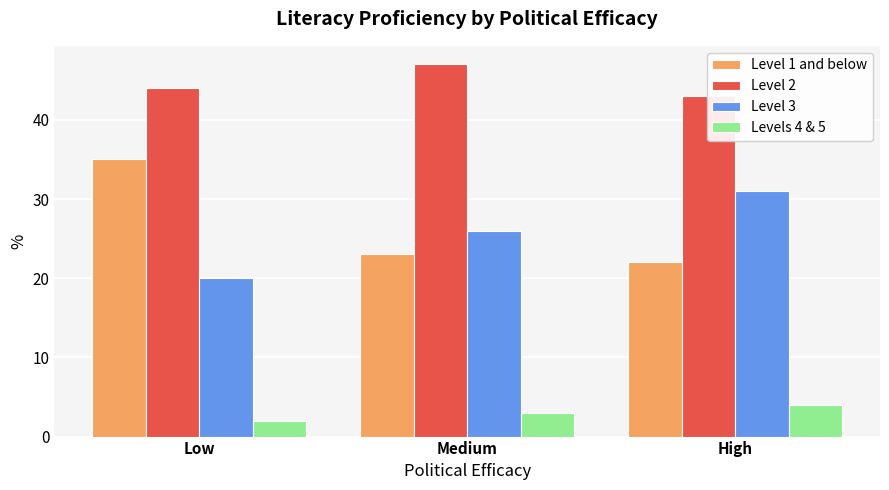

Is the value of Level 1 and below at Medium greater than the value of Level 2 at Low?

No